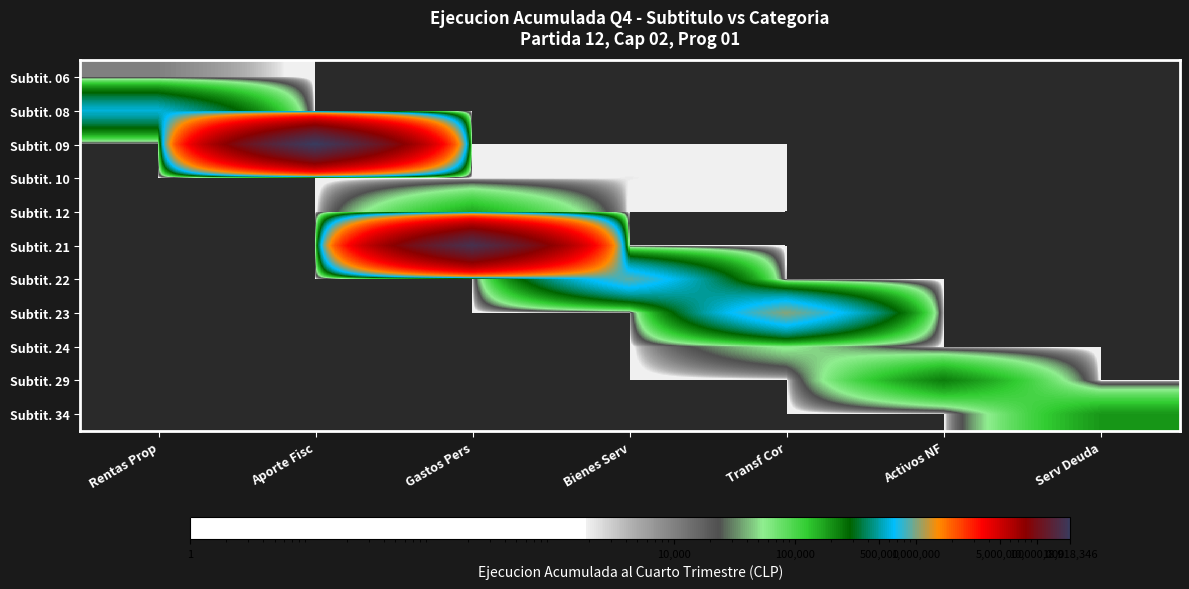

Reading right to left, list all the values displayed in this chart.

Subtit. 06: Serv Deuda=0	Activos NF=0	Transf Cor=0	Bienes Serv=0	Gastos Pers=0	Aporte Fisc=0	Rentas Prop=10037
Subtit. 08: Serv Deuda=0	Activos NF=0	Transf Cor=0	Bienes Serv=0	Gastos Pers=0	Aporte Fisc=0	Rentas Prop=589952
Subtit. 09: Serv Deuda=0	Activos NF=0	Transf Cor=0	Bienes Serv=0	Gastos Pers=0	Aporte Fisc=18918346	Rentas Prop=0
Subtit. 10: Serv Deuda=0	Activos NF=0	Transf Cor=0	Bienes Serv=2111	Gastos Pers=0	Aporte Fisc=0	Rentas Prop=0
Subtit. 12: Serv Deuda=0	Activos NF=0	Transf Cor=0	Bienes Serv=0	Gastos Pers=168939	Aporte Fisc=0	Rentas Prop=0
Subtit. 21: Serv Deuda=0	Activos NF=0	Transf Cor=0	Bienes Serv=0	Gastos Pers=16338606	Aporte Fisc=0	Rentas Prop=0
Subtit. 22: Serv Deuda=0	Activos NF=0	Transf Cor=0	Bienes Serv=889544	Gastos Pers=0	Aporte Fisc=0	Rentas Prop=0
Subtit. 23: Serv Deuda=0	Activos NF=0	Transf Cor=1022516	Bienes Serv=0	Gastos Pers=0	Aporte Fisc=0	Rentas Prop=0
Subtit. 24: Serv Deuda=0	Activos NF=0	Transf Cor=58462	Bienes Serv=0	Gastos Pers=0	Aporte Fisc=0	Rentas Prop=0
Subtit. 29: Serv Deuda=0	Activos NF=234370	Transf Cor=0	Bienes Serv=0	Gastos Pers=0	Aporte Fisc=0	Rentas Prop=0
Subtit. 34: Serv Deuda=191089	Activos NF=0	Transf Cor=0	Bienes Serv=0	Gastos Pers=0	Aporte Fisc=0	Rentas Prop=0